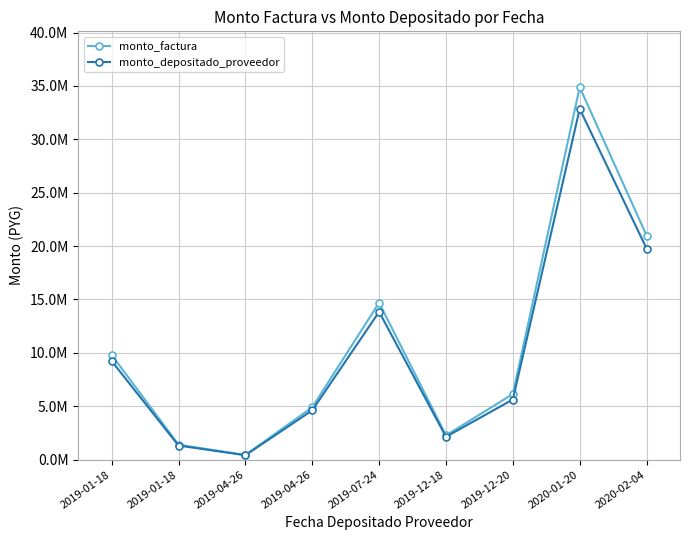

Is this an area chart (filled region under the line)?

No